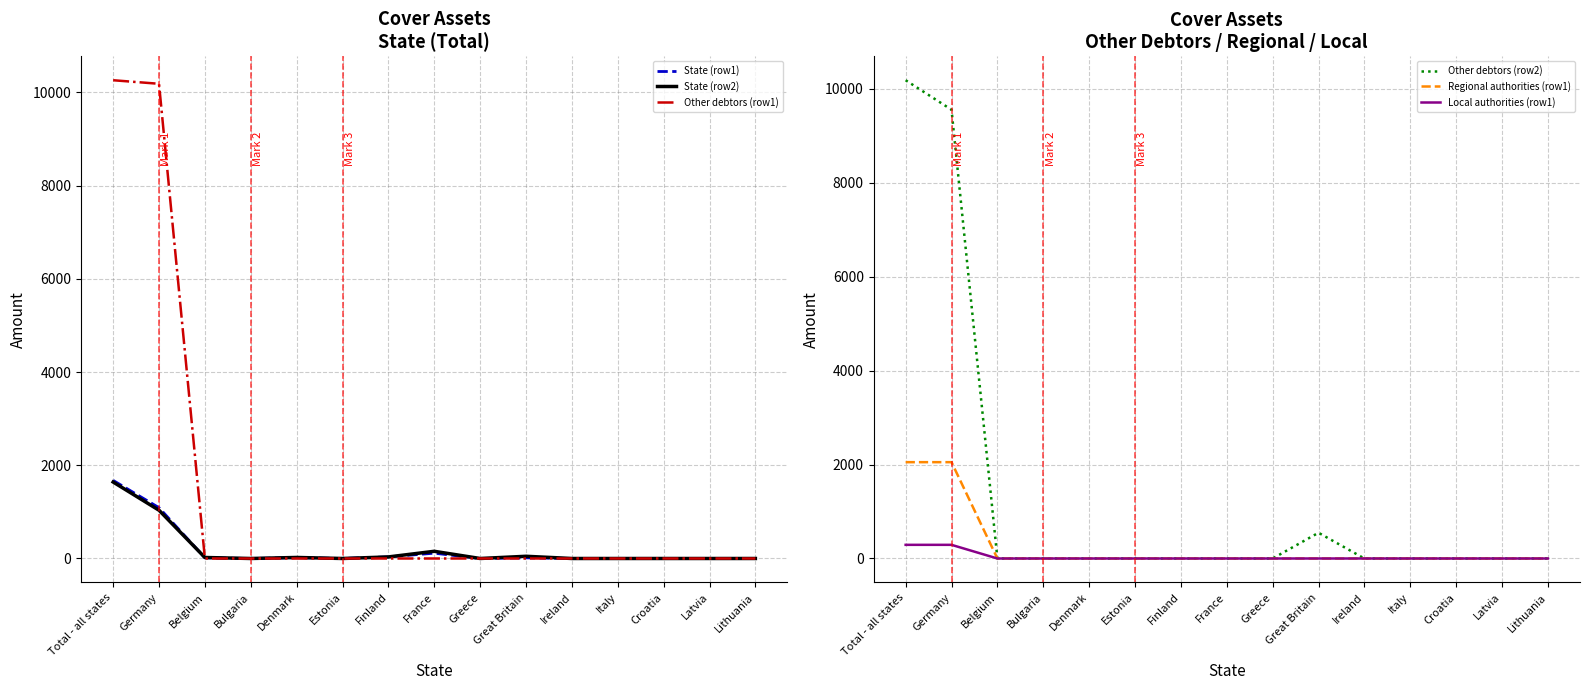

Reading left to right, extract all data points from this chart.

State (row1): 1674.8	1089.5	14.3	0.0	18.8	0.0	34.5	114.0	0.0	13.7	0.0	0.0	0.0	0.0	0.0
State (row2): 1640.1	1034.7	21.5	0.0	22.2	0.0	33.5	154.5	0.0	47.6	0.0	0.0	0.0	0.0	0.0
Other debtors (row1): 10258.3	10182.2	0.0	0.0	0.0	0.0	0.0	0.0	0.0	0.0	0.0	0.0	0.0	0.0	0.0
Other debtors (row2): 10177.4	9550.1	0.0	0.0	0.0	0.0	0.0	0.0	0.0	547.6	0.0	0.0	0.0	0.0	0.0
Regional authorities (row1): 2049.8	2049.8	0.0	0.0	0.0	0.0	0.0	0.0	0.0	0.0	0.0	0.0	0.0	0.0	0.0
Local authorities (row1): 290.7	290.7	0.0	0.0	0.0	0.0	0.0	0.0	0.0	0.0	0.0	0.0	0.0	0.0	0.0